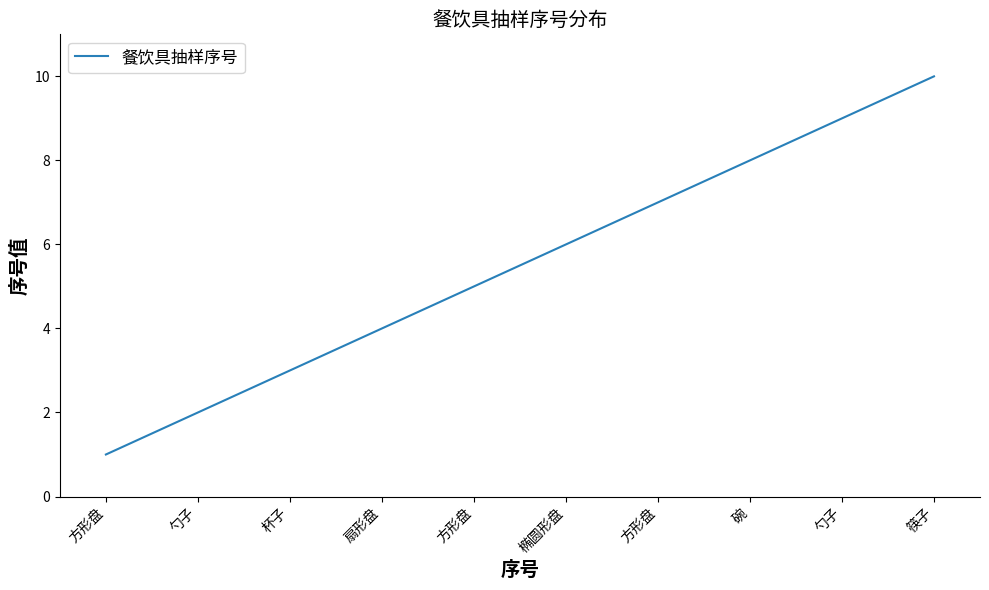

List the labels in order of value, smallest first.

方形盘, 勺子, 杯子, 扇形盘, 方形盘, 椭圆形盘, 方形盘, 碗, 勺子, 筷子